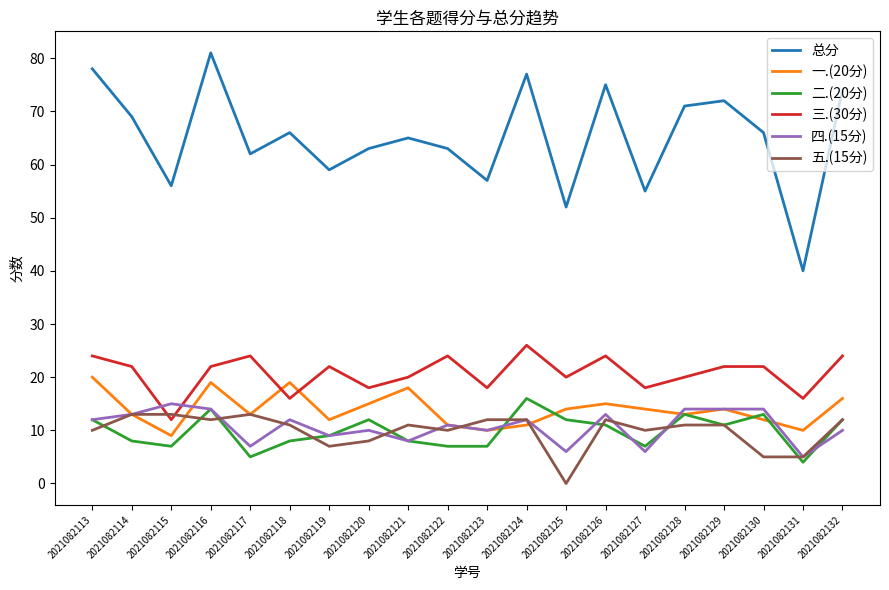

True or false: 总分 and 二.(20分) intersect in this chart.

False